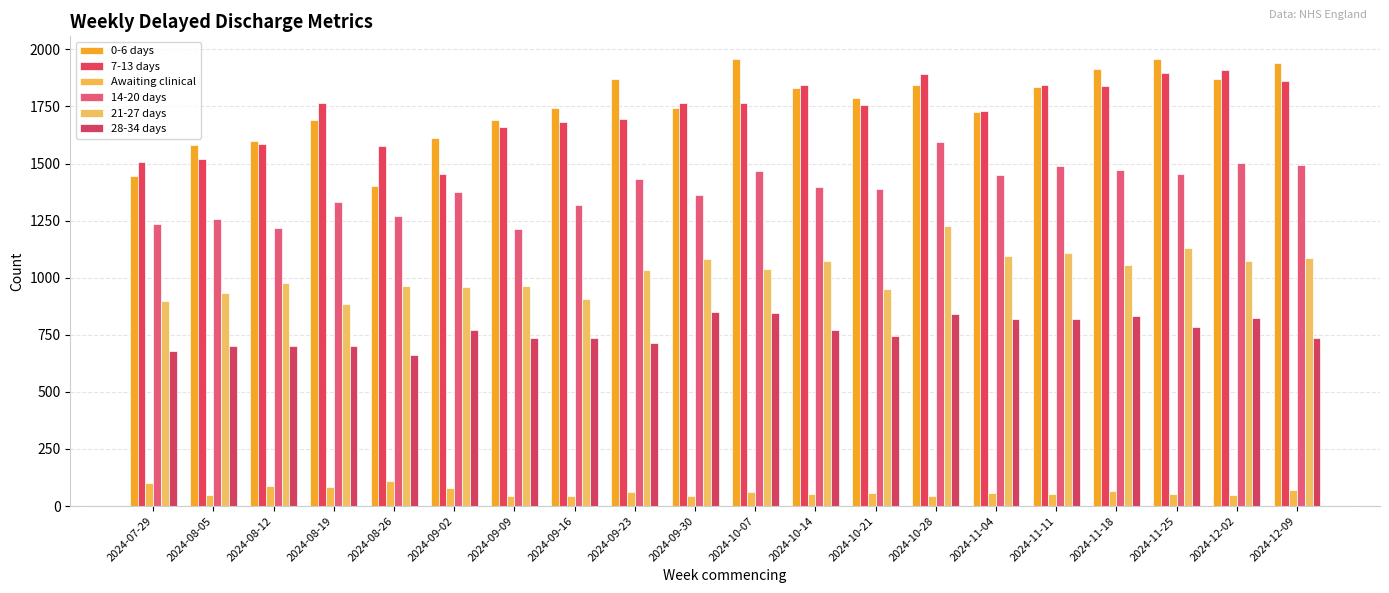

At 2024-11-18, list the series in order from smallest to largest.

Awaiting clinical, 28-34 days, 21-27 days, 14-20 days, 7-13 days, 0-6 days